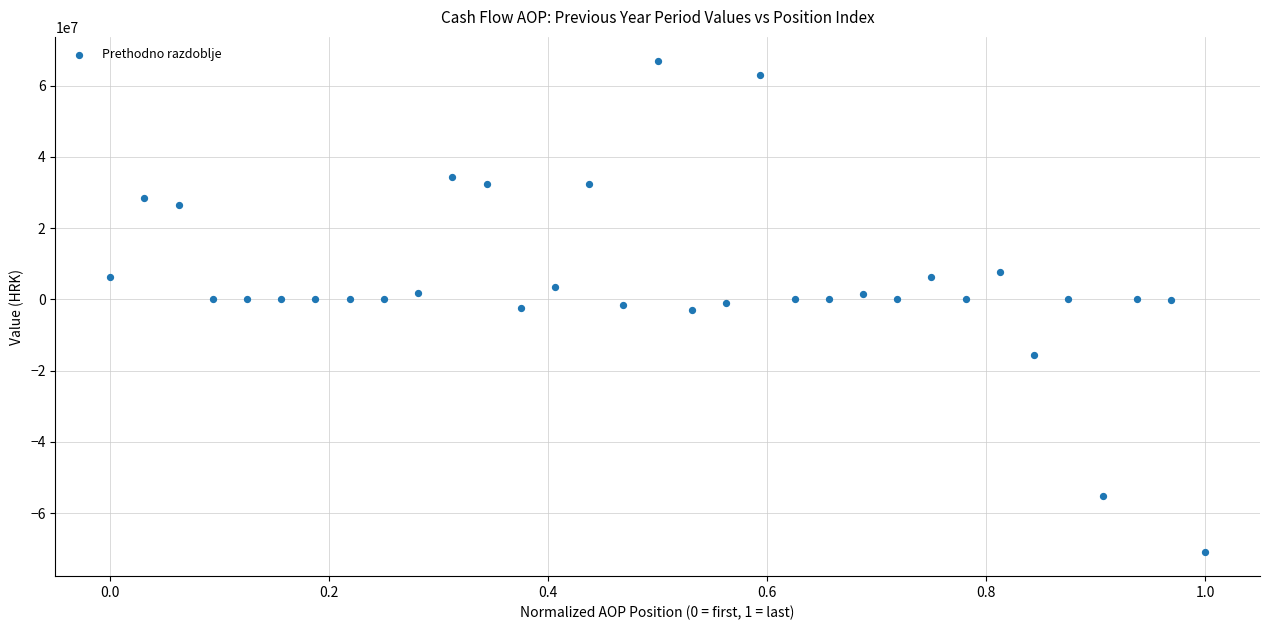

What is the range of Y values (max minus min)?

137562920